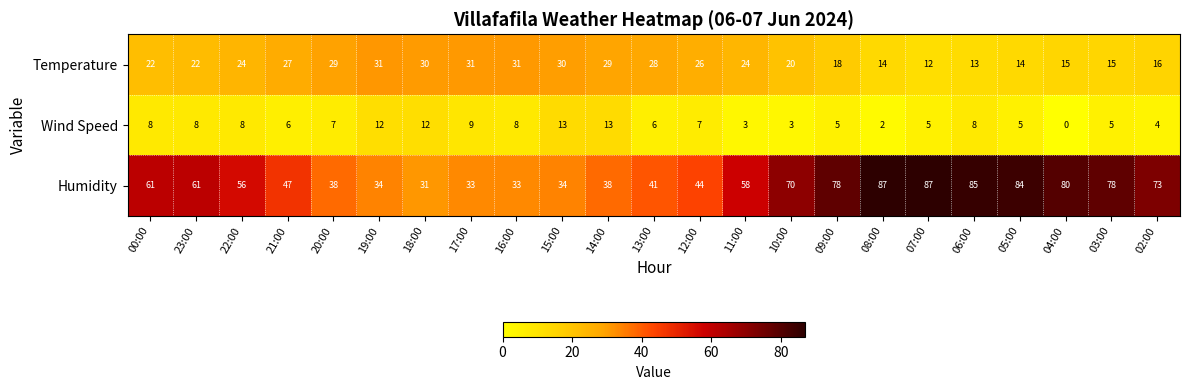

How many series are shown in this chart?

3